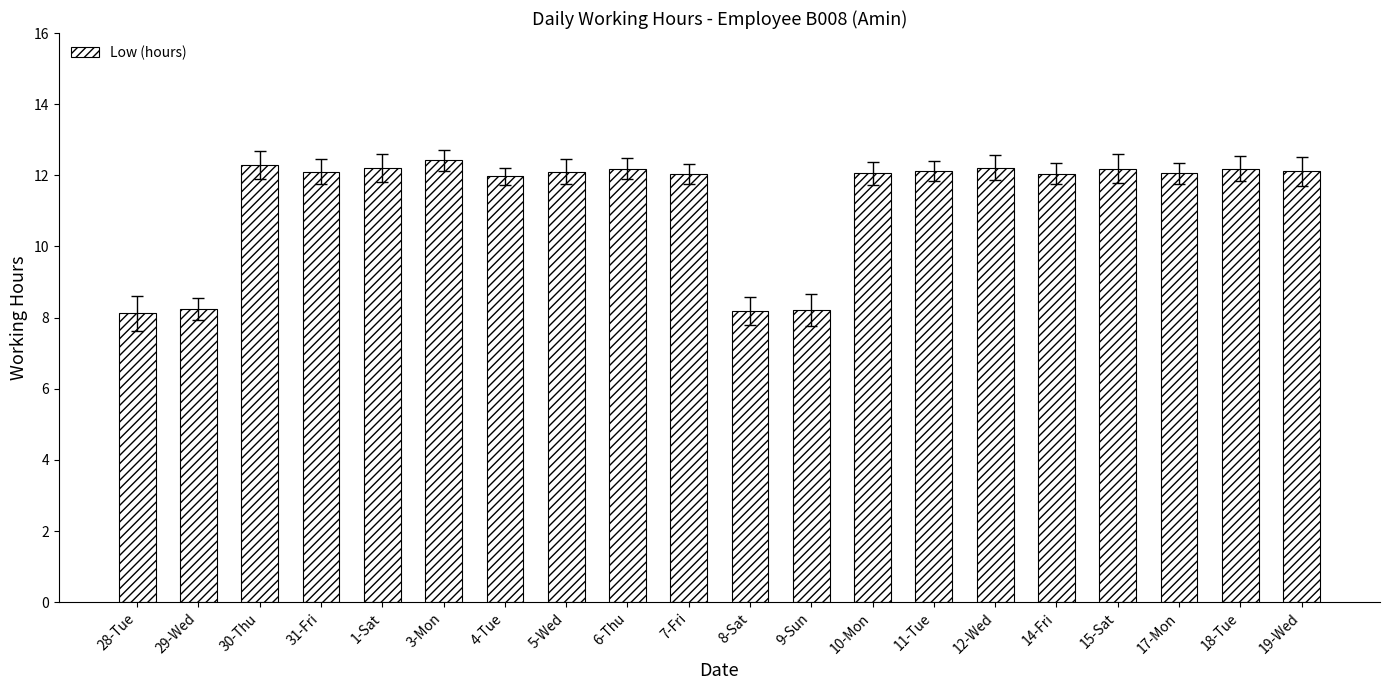

Are the bars grouped side by side (vs. stacked)?

No